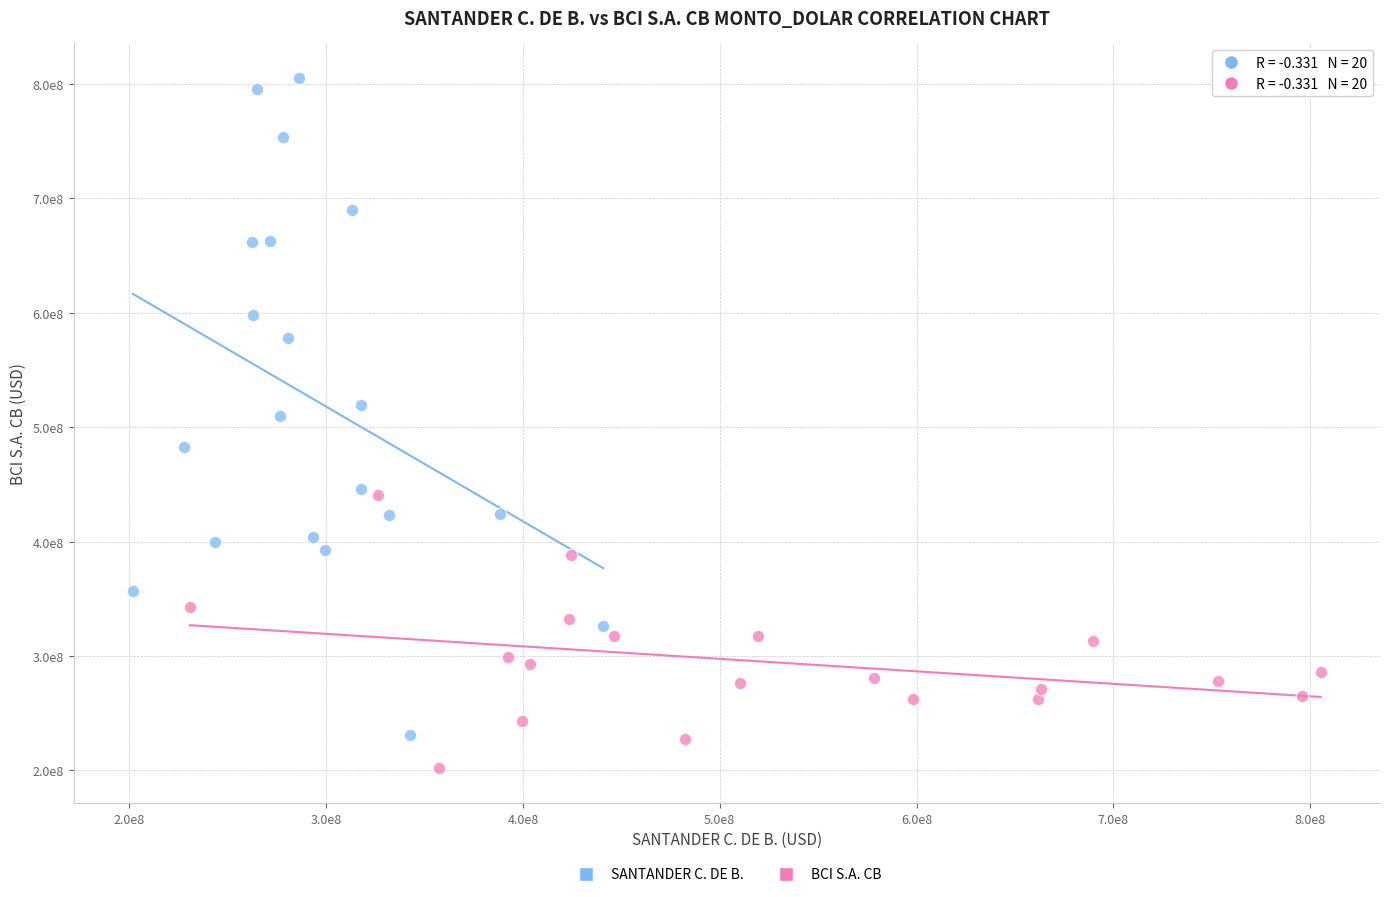

Which series contains the highest Y value?

SANTANDER C. DE B.